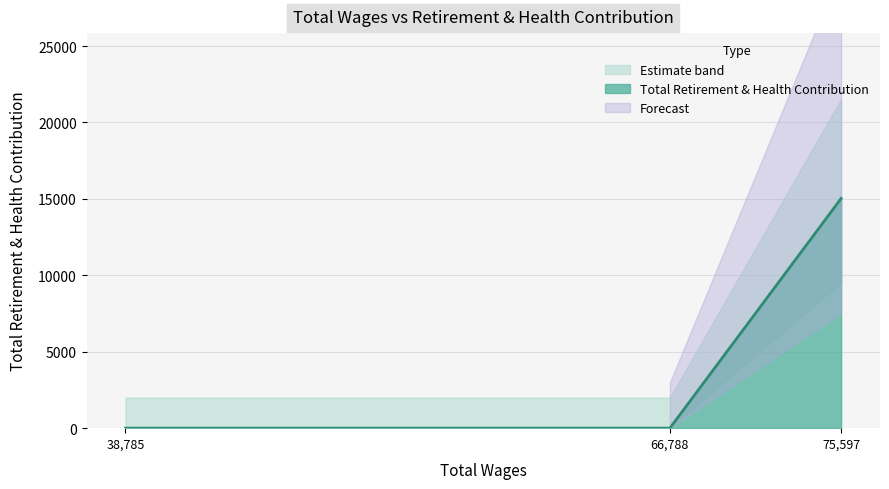

What is the highest value of the Total Retirement & Health Contribution series?

15028